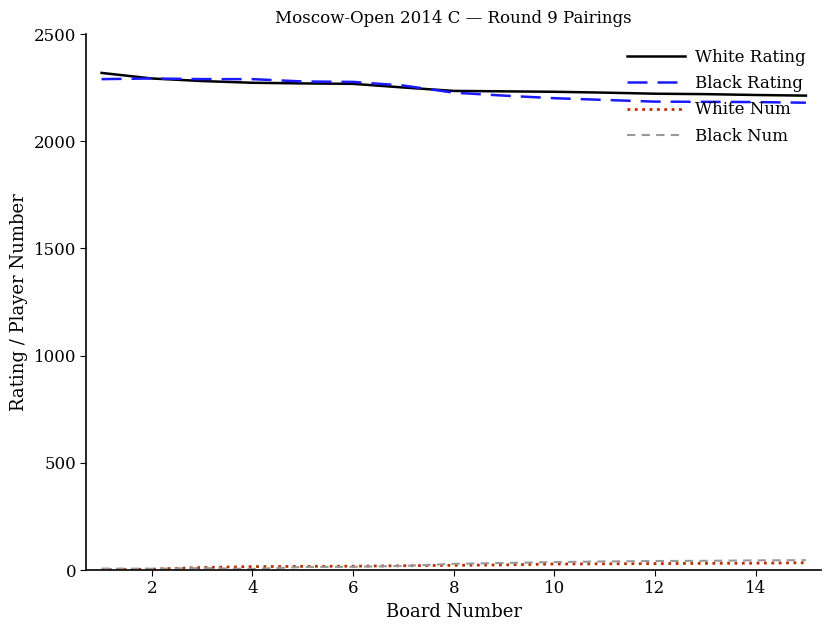

What is the maximum value shown in the chart?

2319